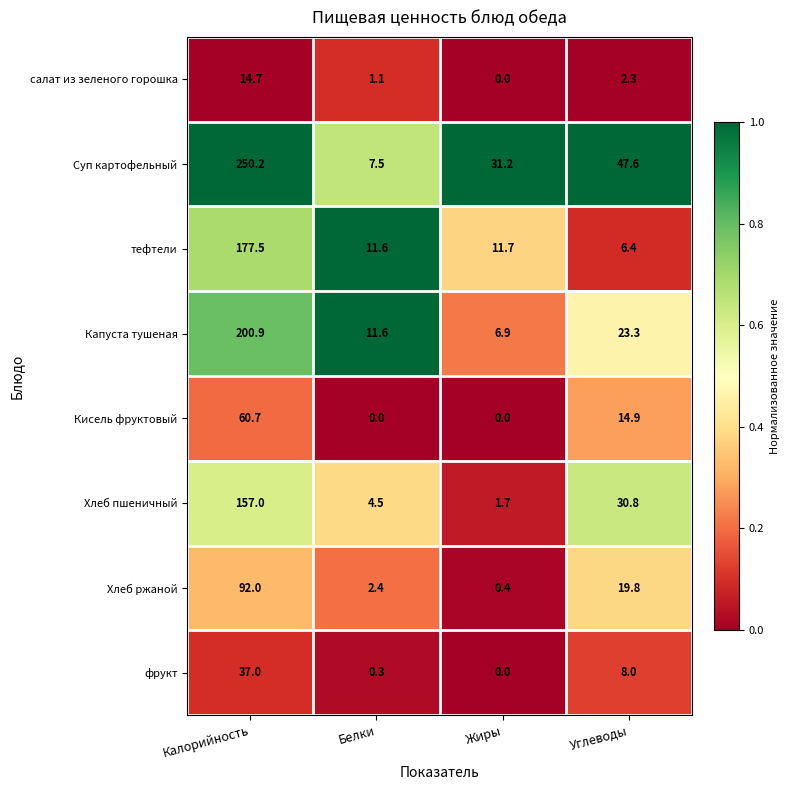

At how many categories does at least one series exceed 0?

4